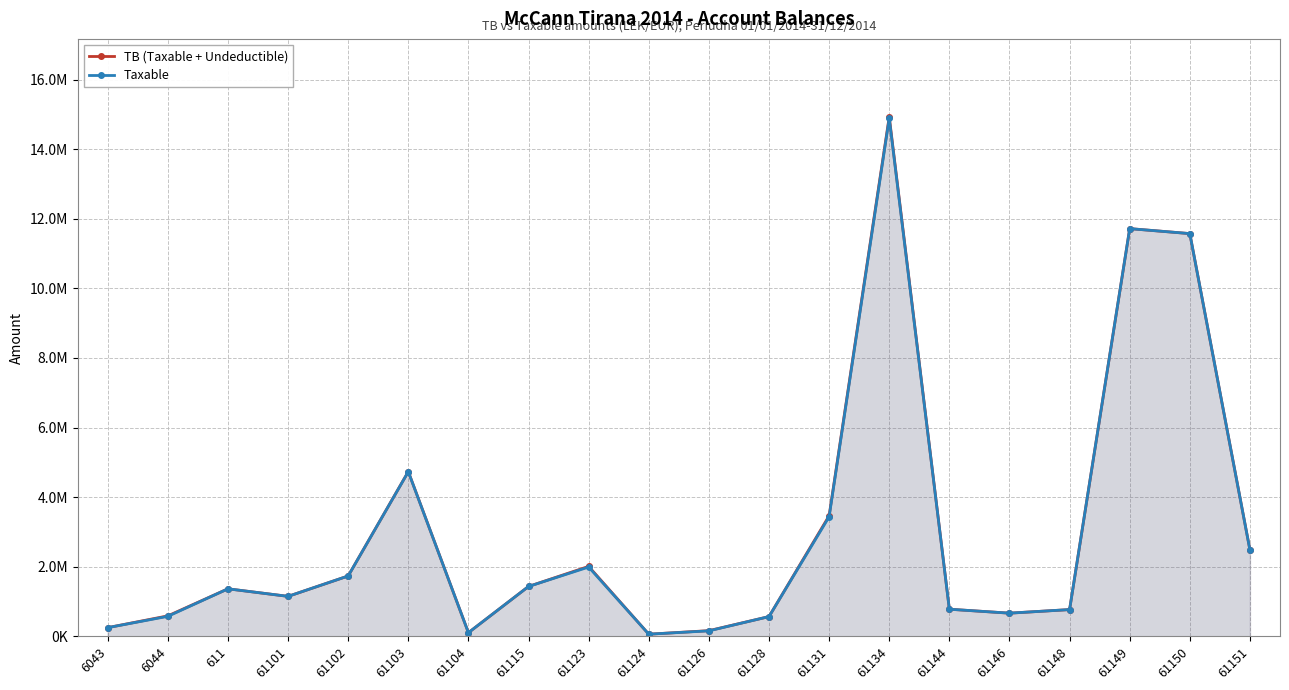

Reading left to right, list all the values displayed in this chart.

TB (Taxable + Undeductible): 6043=250227.1	6044=588118.9	611=1366068.5	61101=1149043.7	61102=1735151.5	61103=4735066.9	61104=105900.0	61115=1434003.2	61123=2010362.2	61124=61813.2	61126=163090.0	61128=567460.5	61131=3465988.5	61134=14931158.8	61144=779642.1	61146=666085.5	61148=769080.9	61149=11717876.6	61150=11574631.1	61151=2483496.3
Taxable: 6043=250227.1	6044=575296.9	611=1366068.5	61101=1149043.7	61102=1735151.5	61103=4731146.9	61104=105900.0	61115=1433753.2	61123=1991862.2	61124=61813.2	61126=157990.0	61128=567460.5	61131=3437988.5	61134=14887859.8	61144=779642.1	61146=666085.5	61148=769080.9	61149=11717876.6	61150=11574631.1	61151=2482098.3